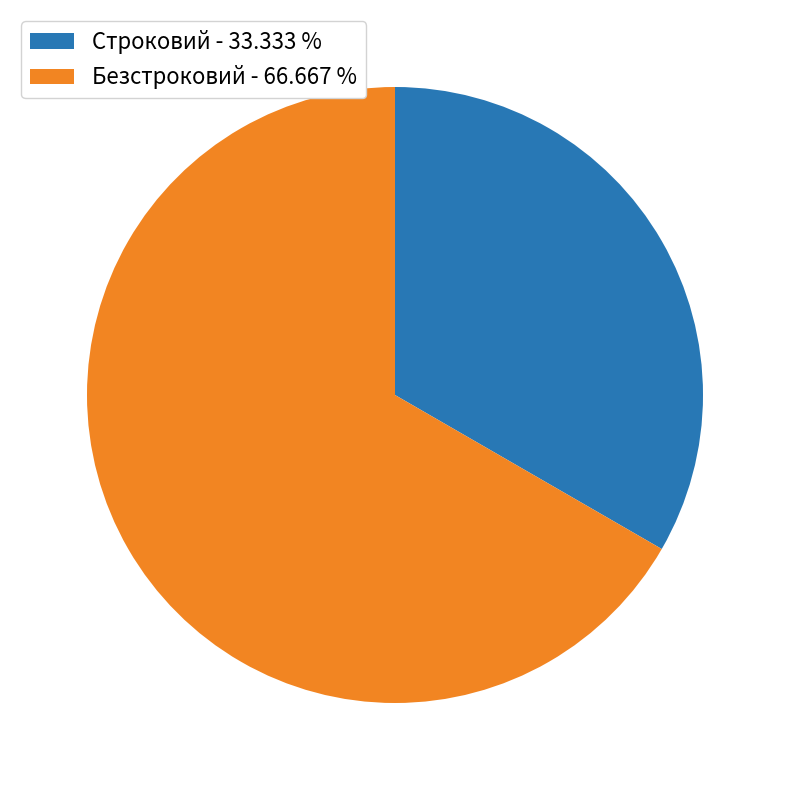

Do Безстроковий - 66.667 % and Строковий - 33.333 % together represent more than half of the pie?

Yes